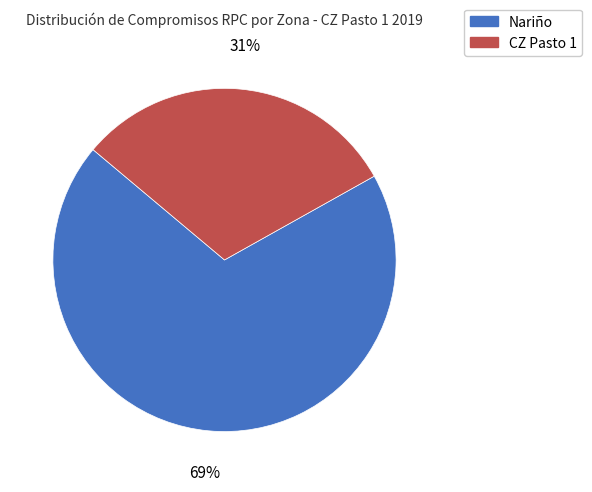

What is the majority slice?

Nariño